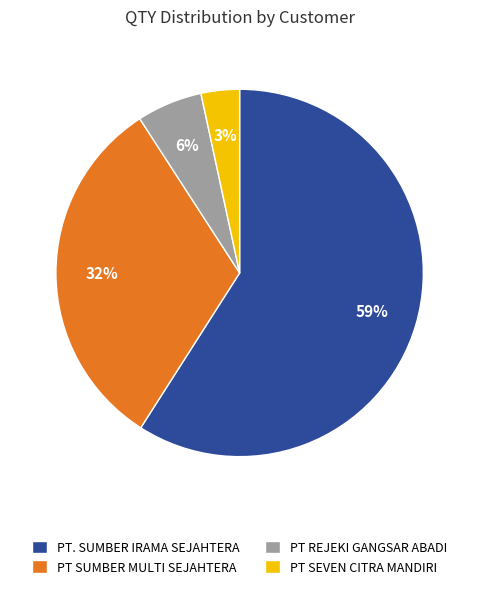

To the nearest percent, what portion does PT SUMBER MULTI SEJAHTERA represent?

32%